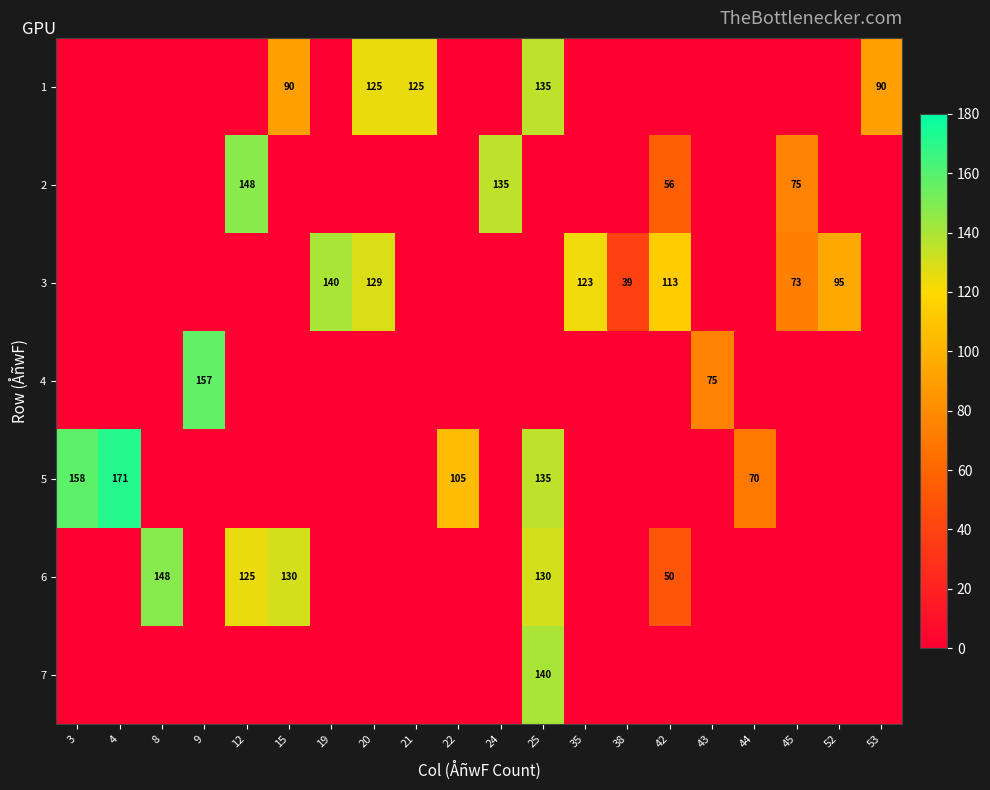

Is it true that 6 equals 249 at 8?

False